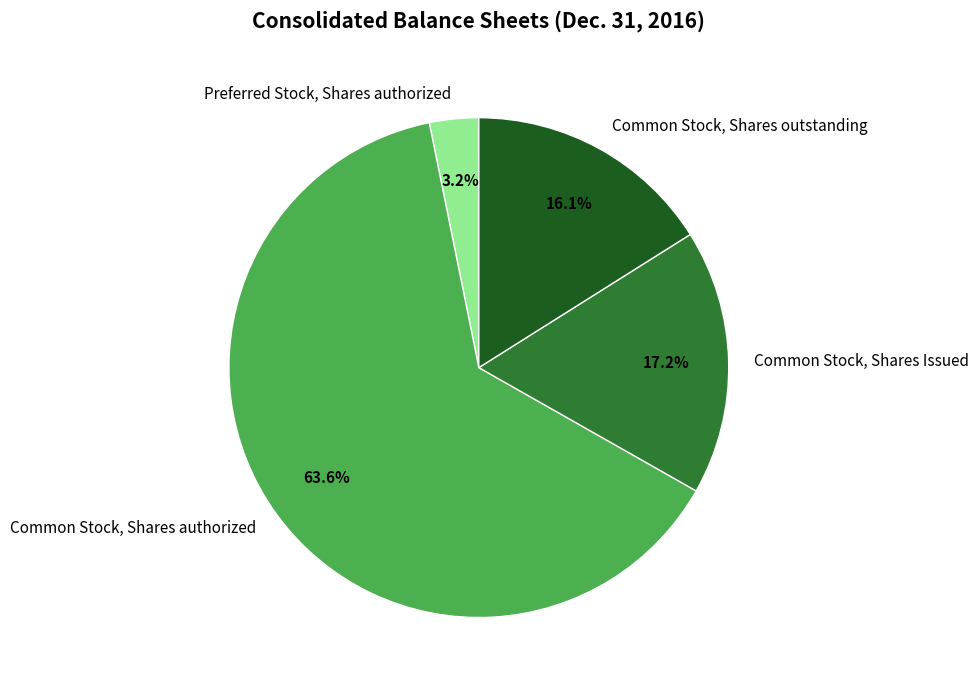

What percentage is NOT represented by Common Stock, Shares outstanding?

83.9%